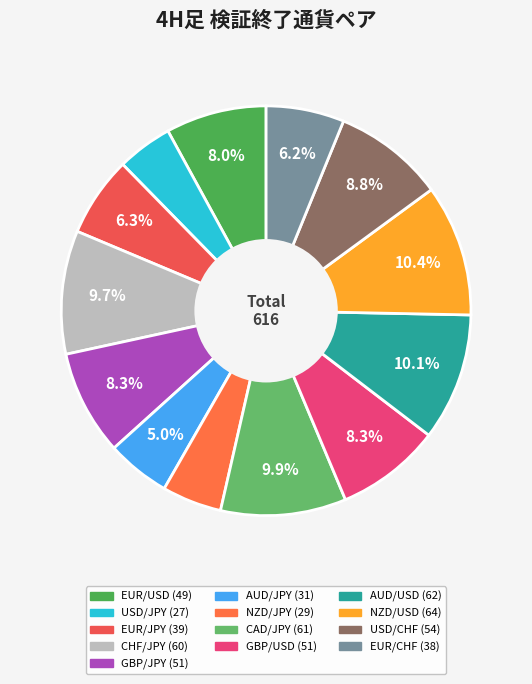

What portion of the pie excludes USD/CHF?

91.2%